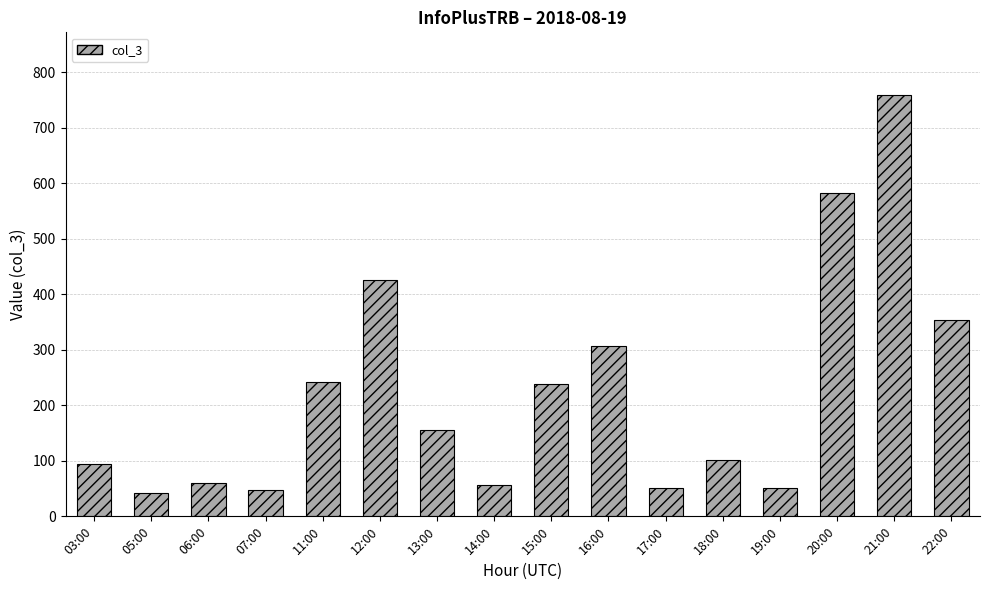

What is the change in value from 03:00 to 11:00?

+147